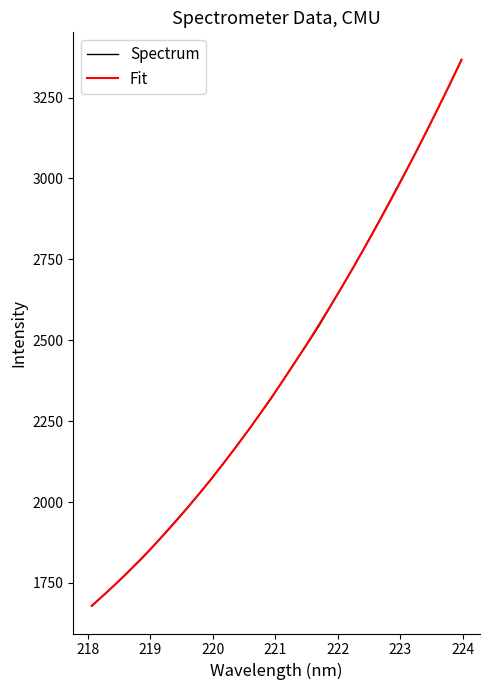

What is the maximum value shown in the chart?

3367.1